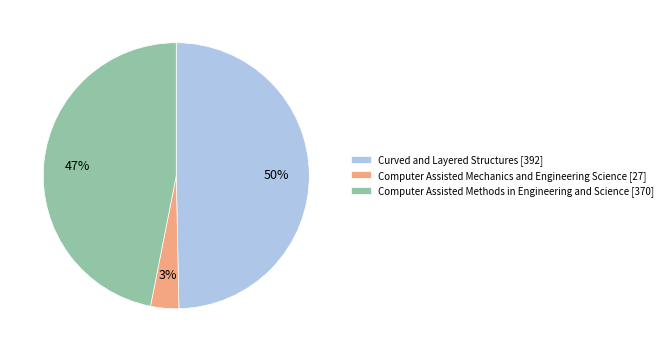

Does any single category account for the majority?

No